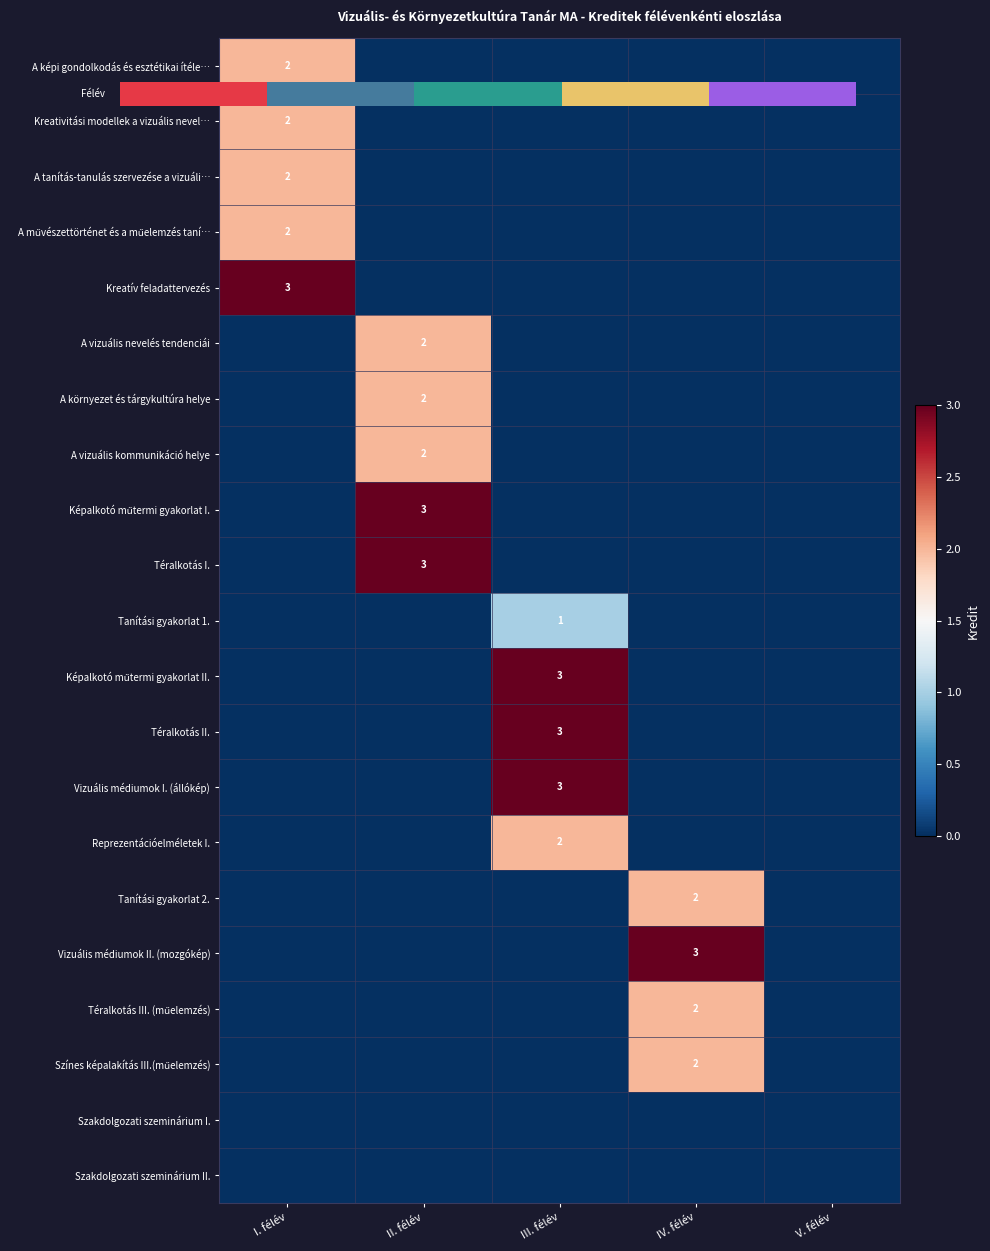

How many positive values does the Tanítási gyakorlat 2. series have?

1